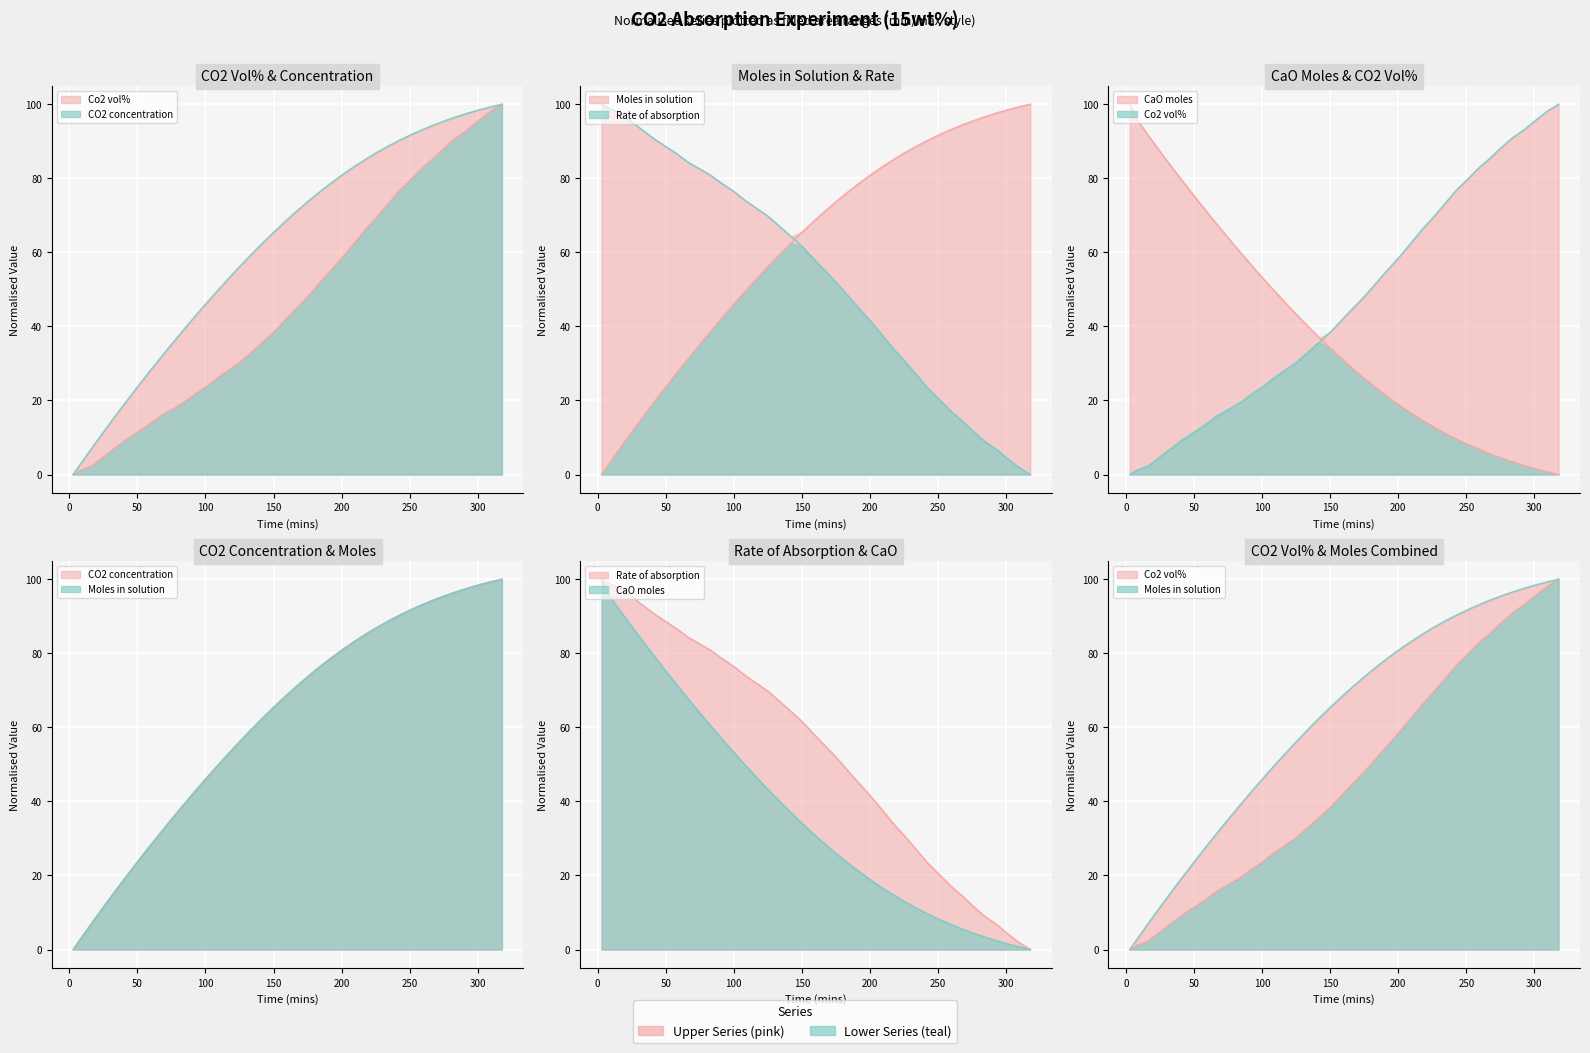

What is the label of the 3rd point from the left?

16.58066